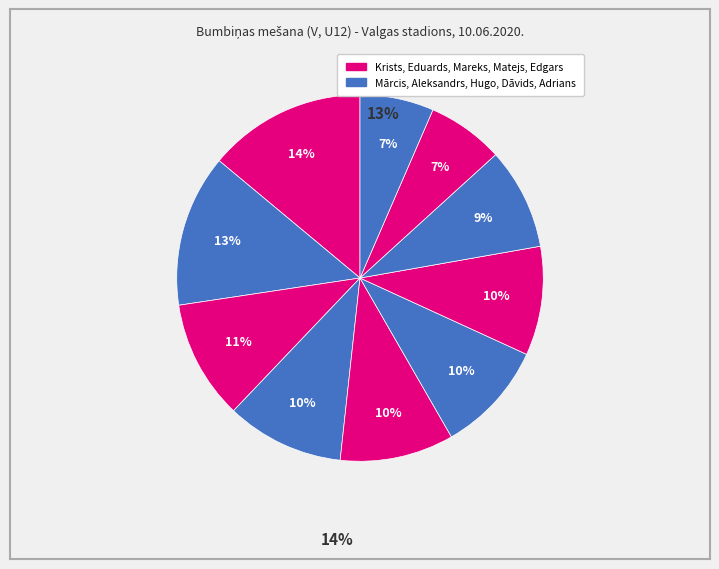

How many slices are in this pie chart?

10